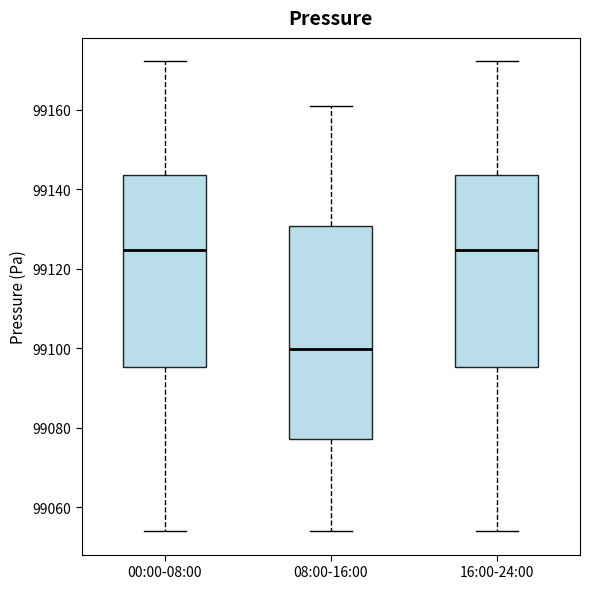

Which box has the lowest median line?

08:00-16:00